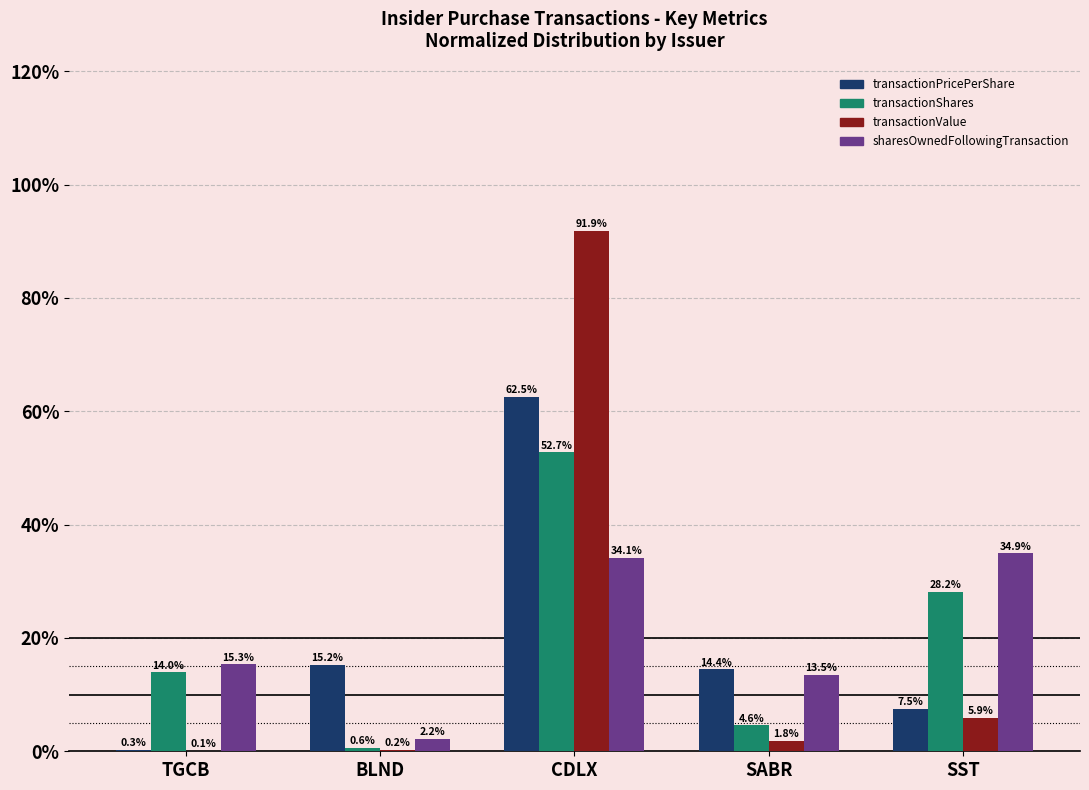

Which series has the widest spread of values?

transactionValue